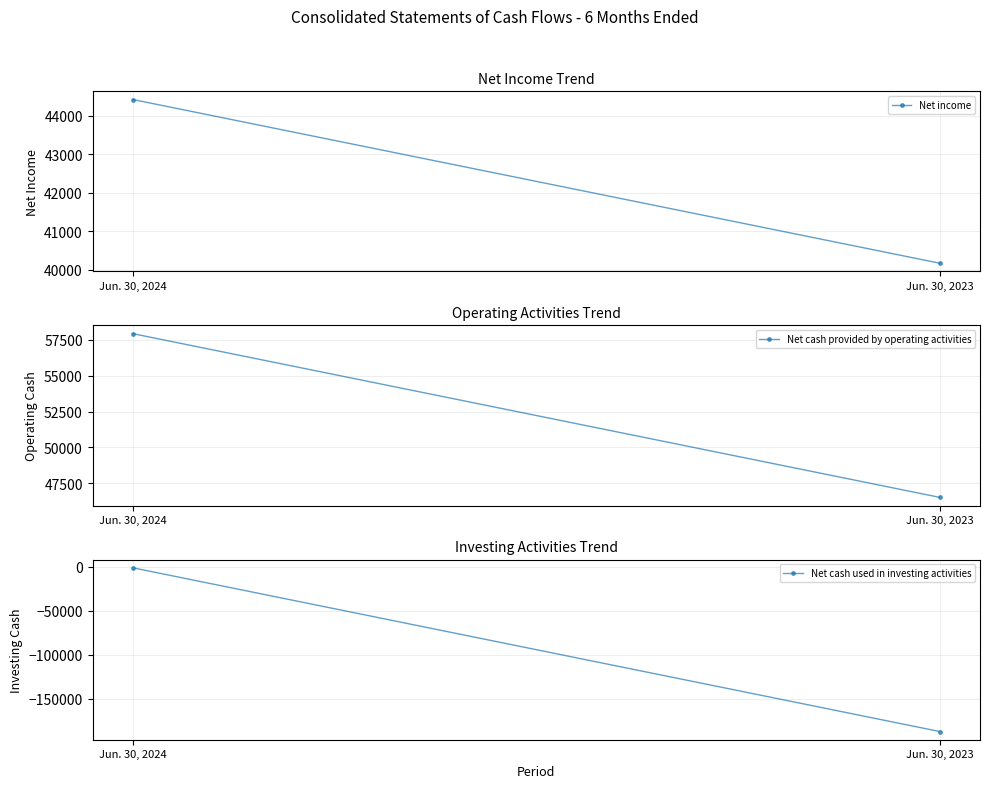

Reading left to right, list all the values displayed in this chart.

Net income: 44427	40165
Net cash provided by operating activities: 57910	46534
Net cash used in investing activities: -1009	-187401